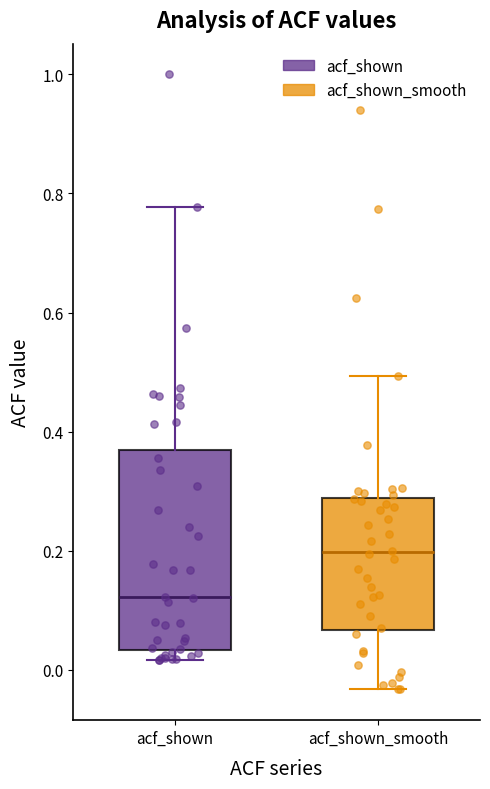

Reading left to right, read every box against the y-axis: the position of its median line, the range the box covers, and the ends of its whiskers. The values are not printed on the chart, so give them approximately, as read against the axis.

acf_shown: median 0.12, box 0.04 to 0.36, whiskers 0.02 to 0.78
acf_shown_smooth: median 0.20, box 0.06 to 0.28, whiskers -0.04 to 0.50